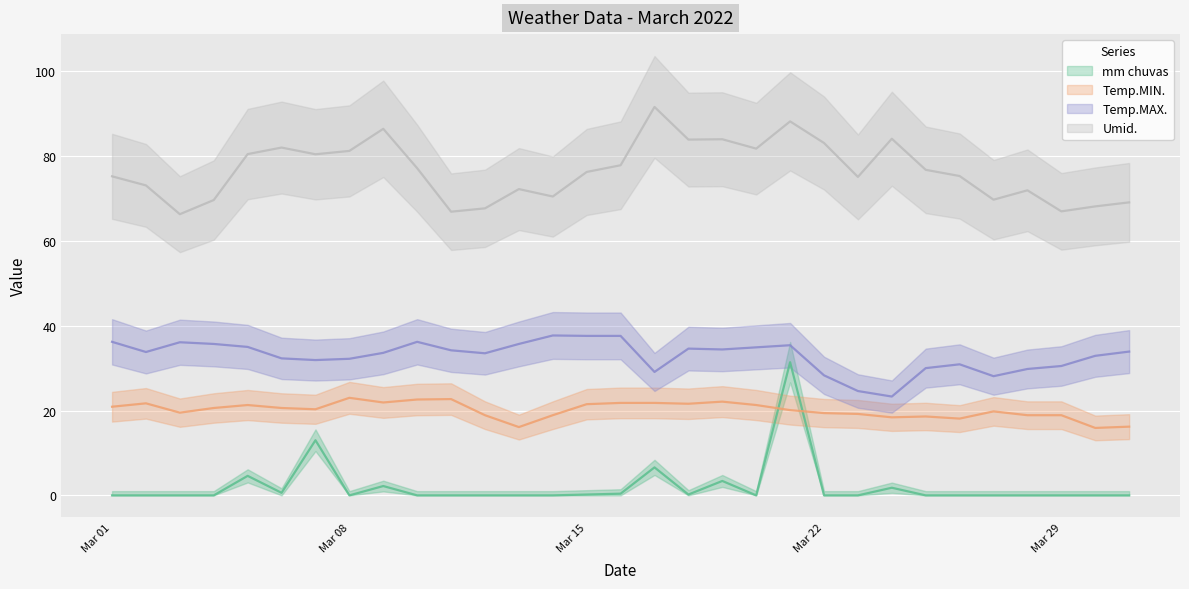

Count the number of categories in the chart.

31